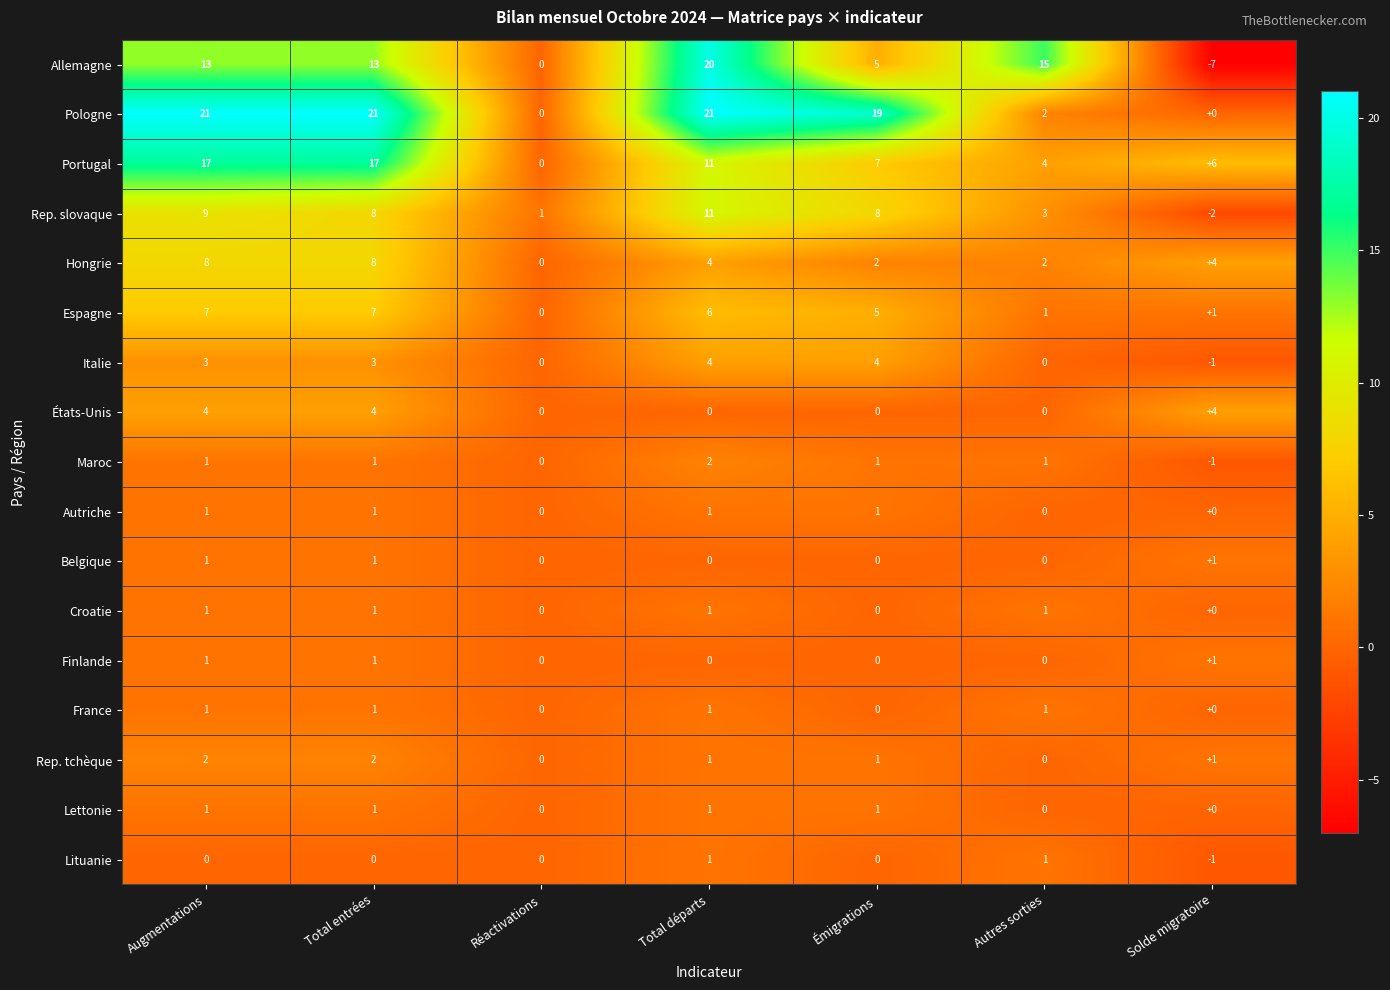

What is the sum of all Allemagne values?

59